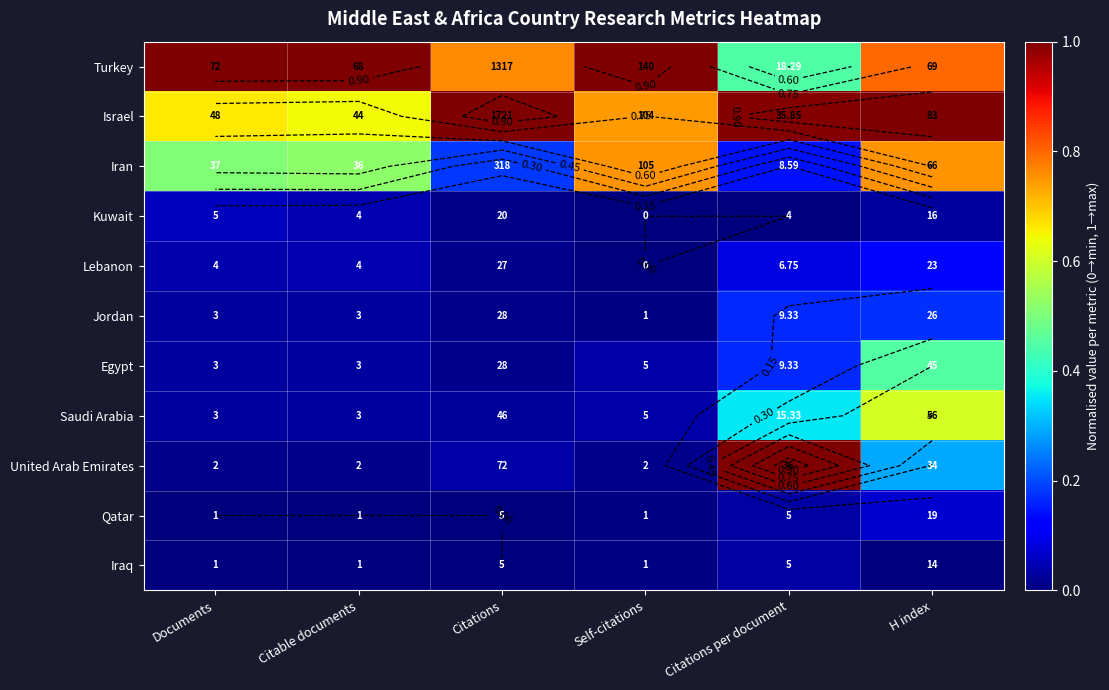

True or false: Qatar has a value of 0.0 at Citations.

False